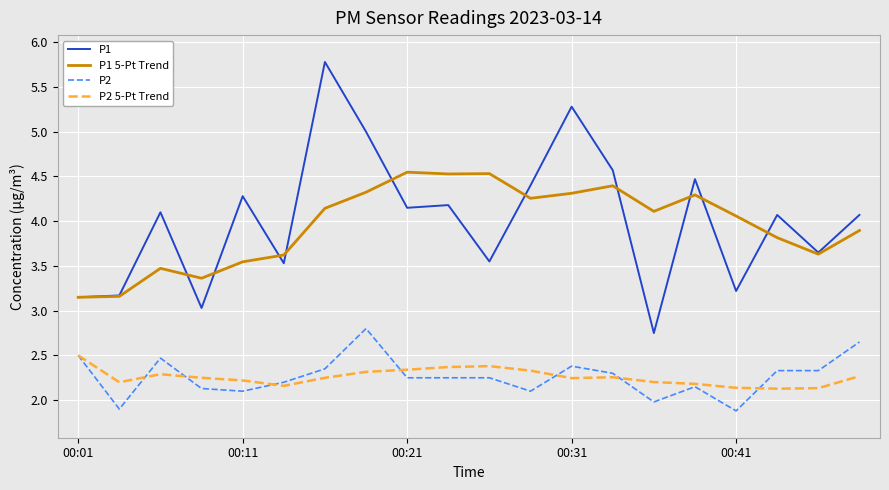

List the series in order of their peak value, highest first.

P1, P1 5-Pt Trend, P2, P2 5-Pt Trend